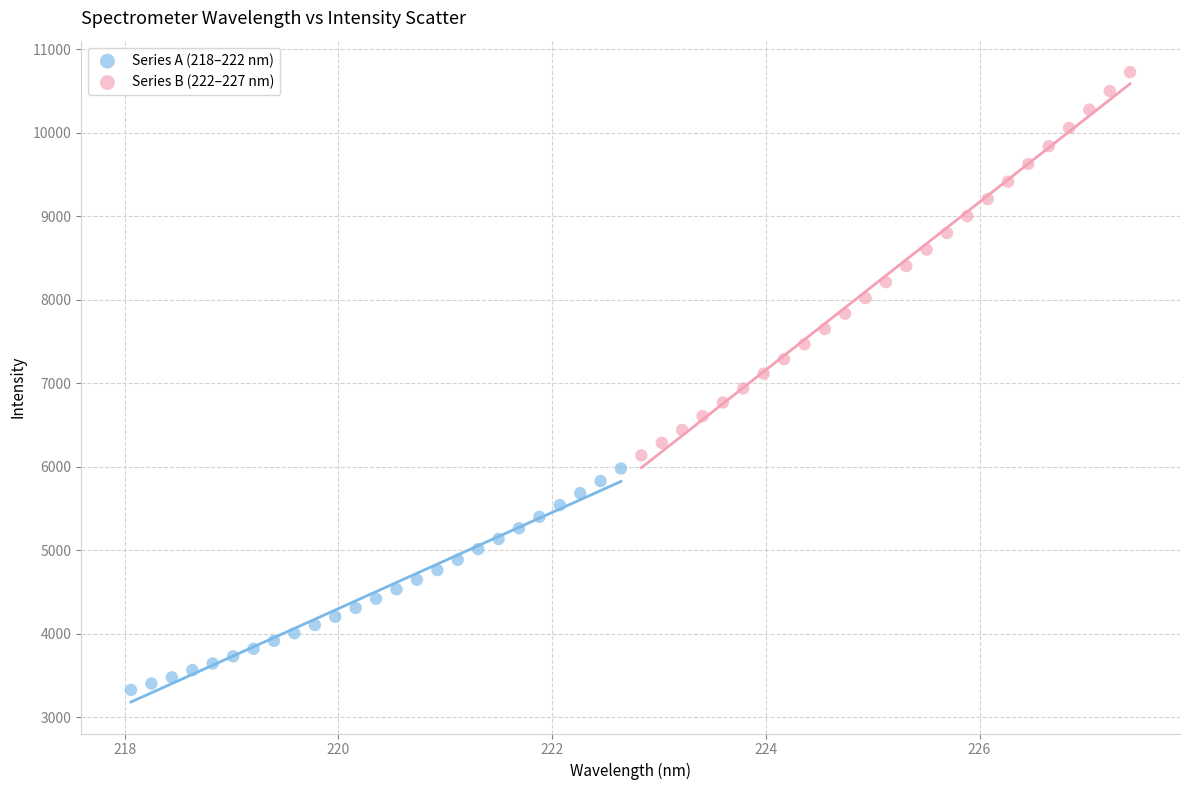

Which series reaches the minimum Y coordinate?

Series A (218–222 nm)